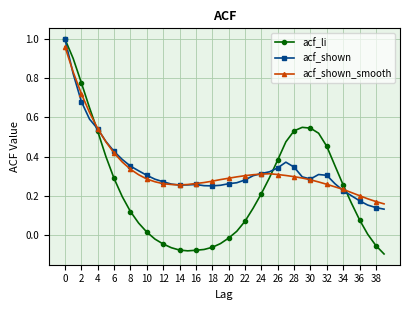

True or false: acf_shown has more than 0 points higher than both neighbors.

True